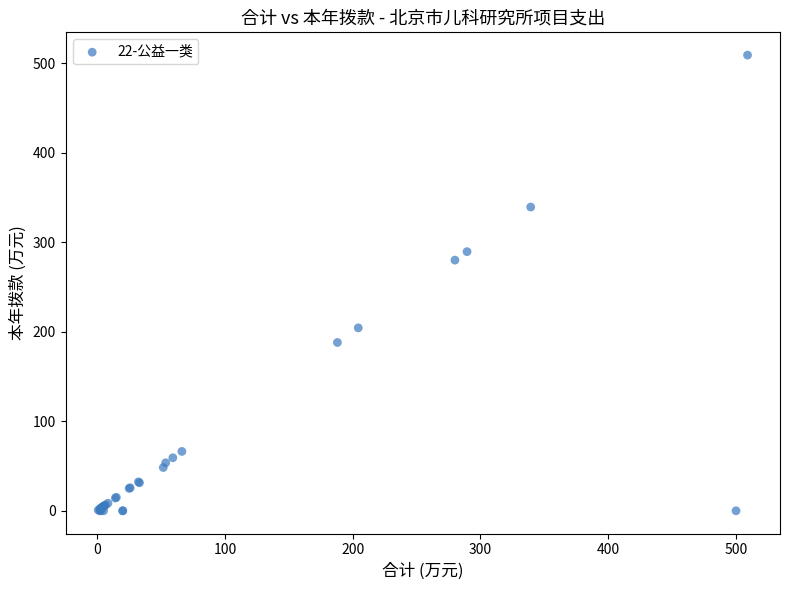

What Y value in the scatter plot is closest to 254?

280.0